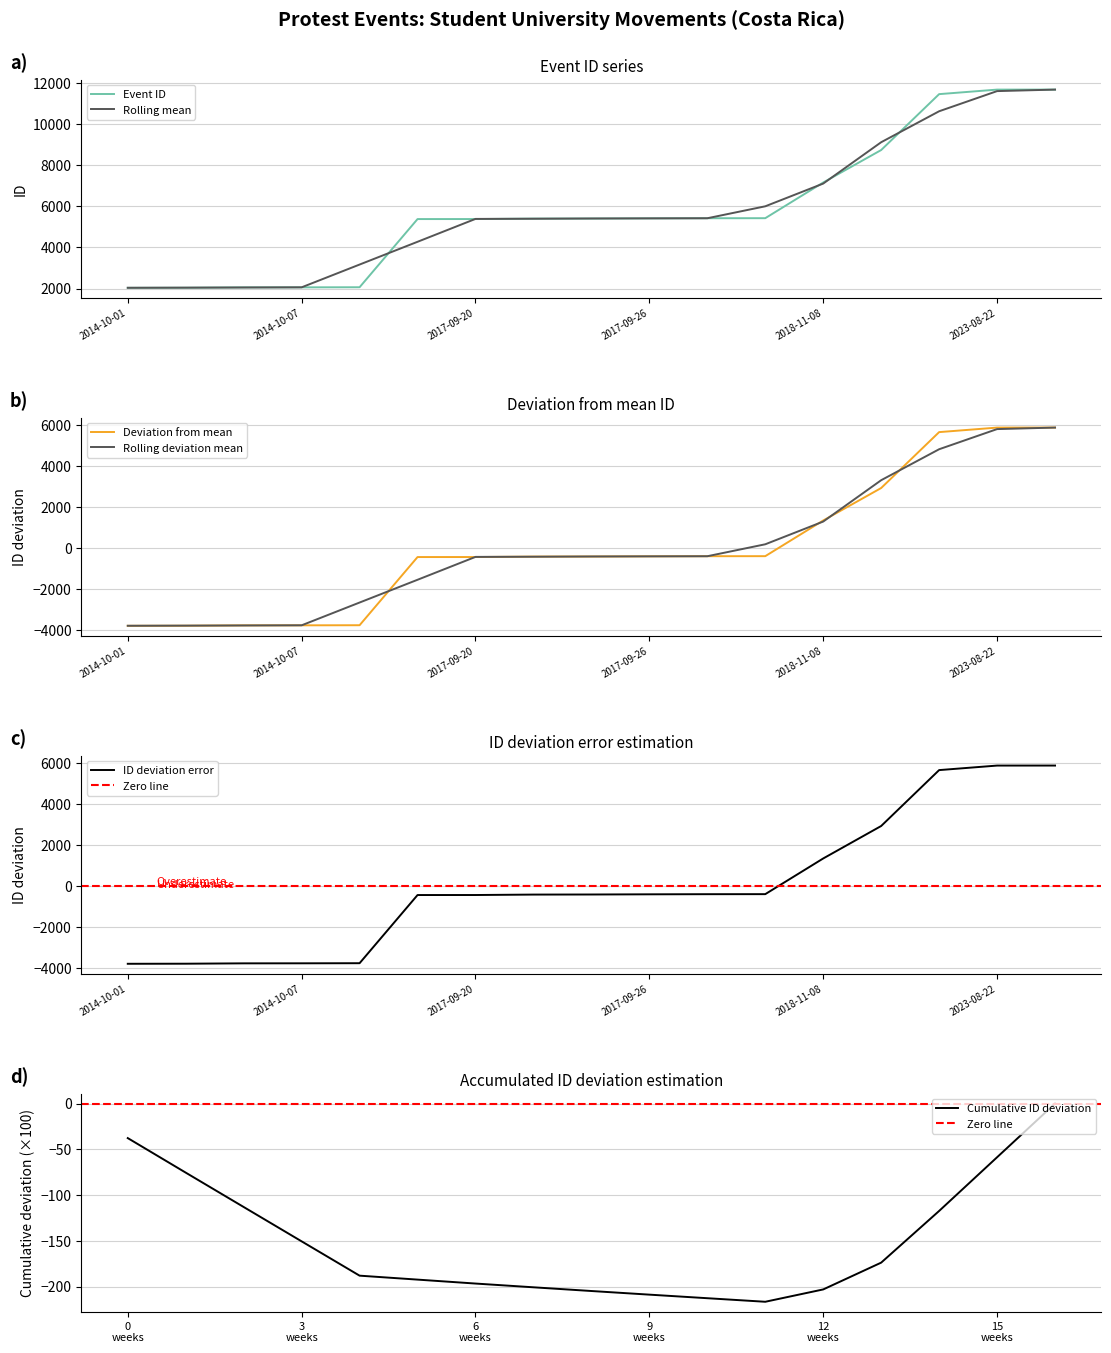

What is the maximum value for ID deviation error?

5866.6